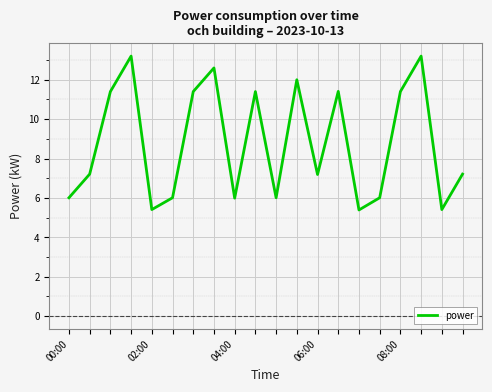

What is the maximum value shown in the chart?

13.2